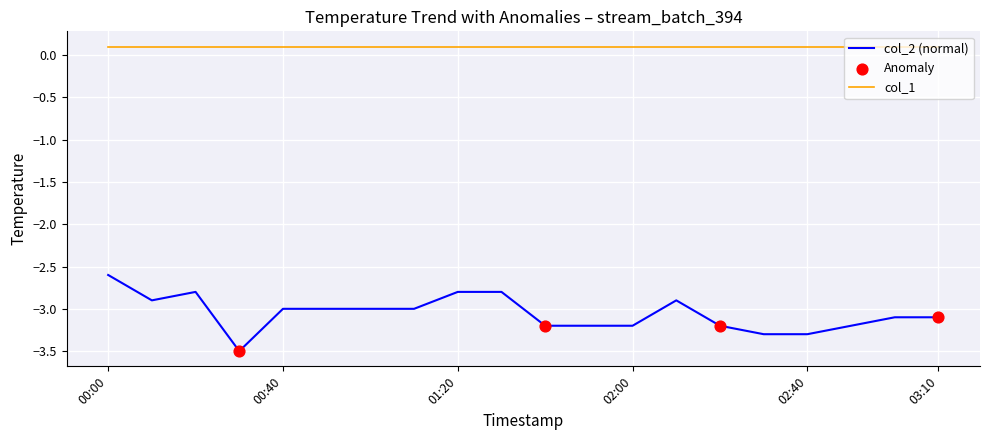

Which series has the widest spread of values?

col_2 (normal)